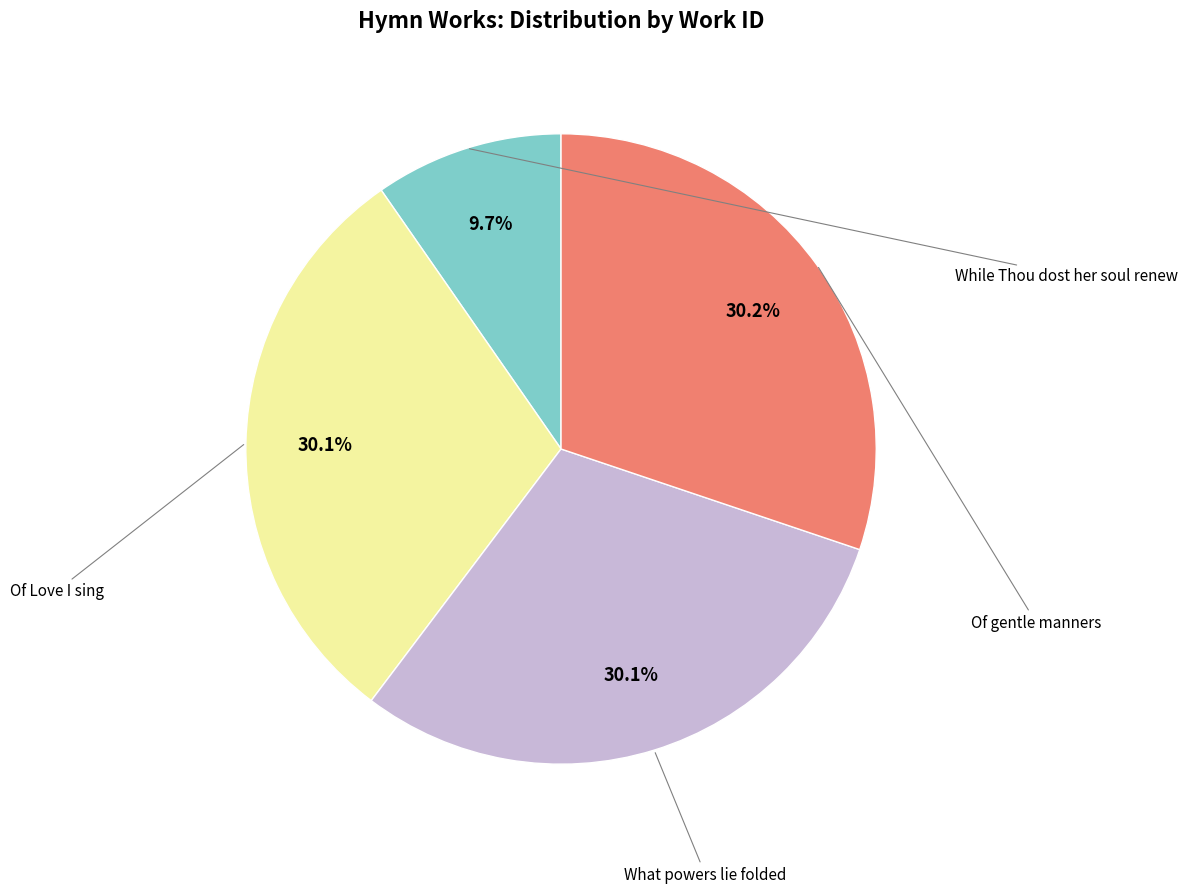

Does any single category account for the majority?

No